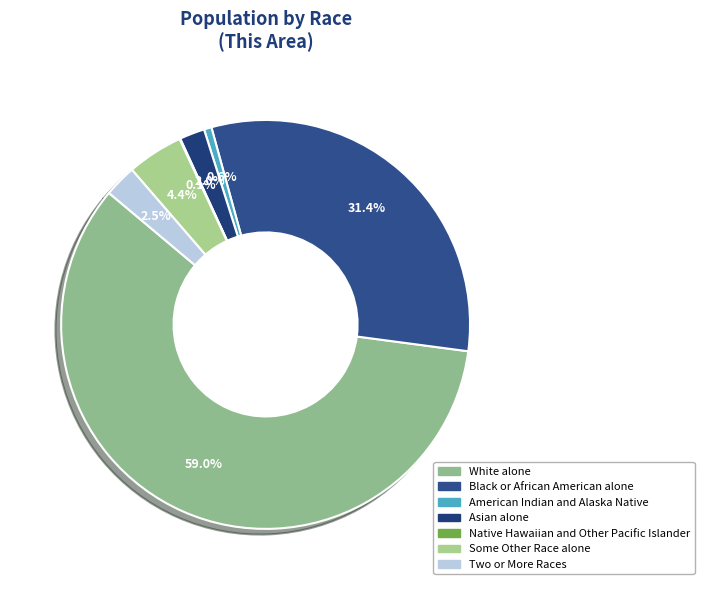

Which has a higher value, American Indian and Alaska Native or Black or African American alone?

Black or African American alone